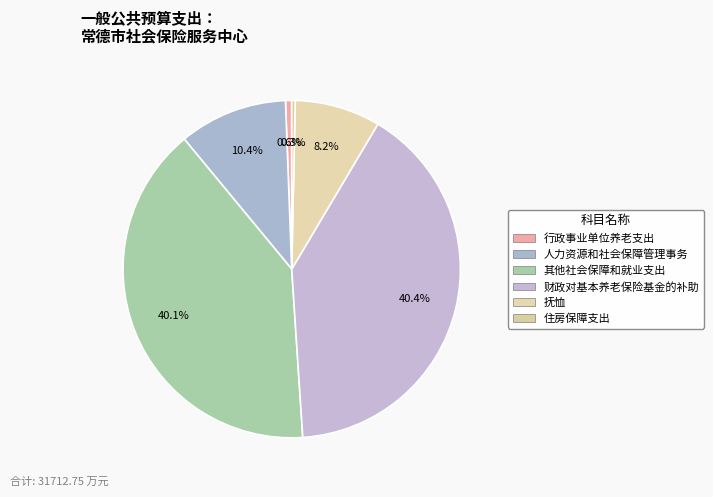

To the nearest percent, what percentage of the pie is 抚恤?

8%